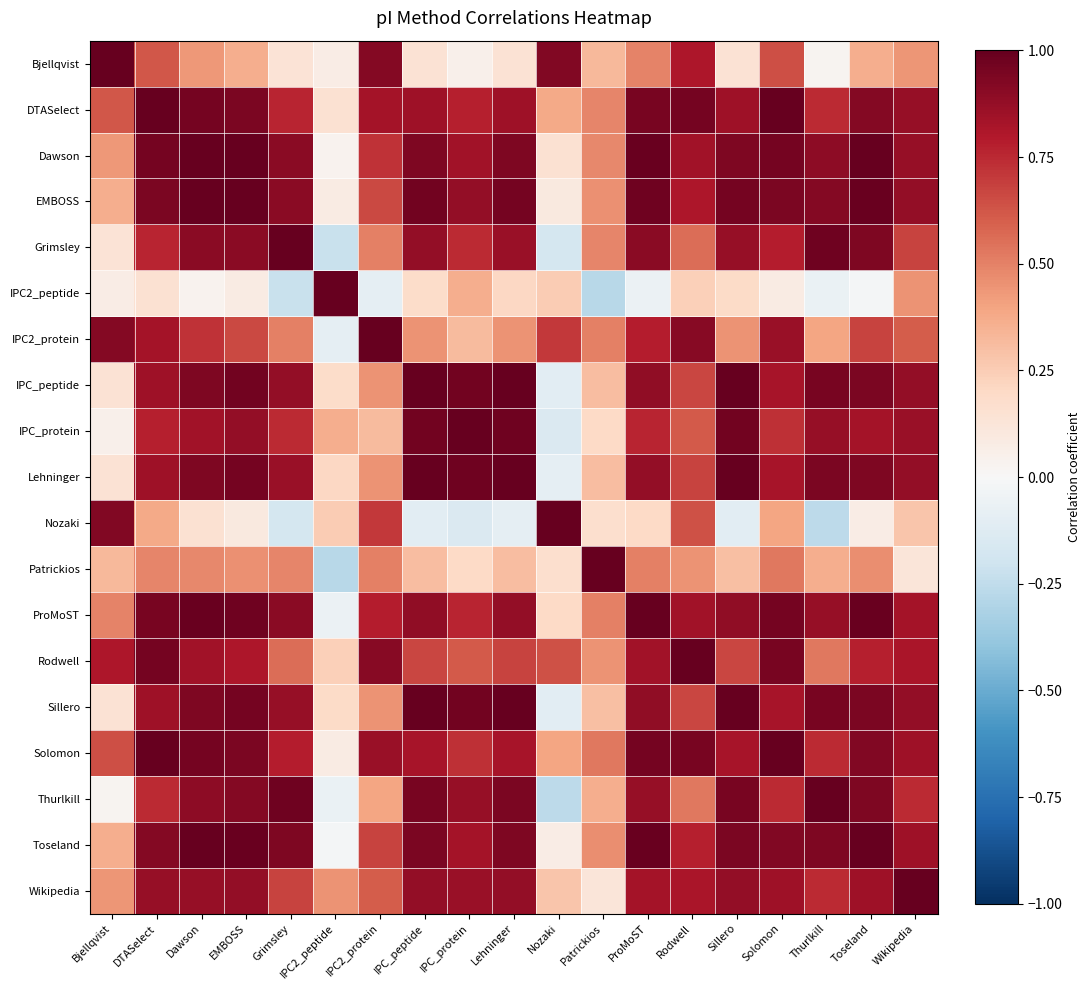

At which category does the chart reach its minimum across all series?

IPC2_peptide